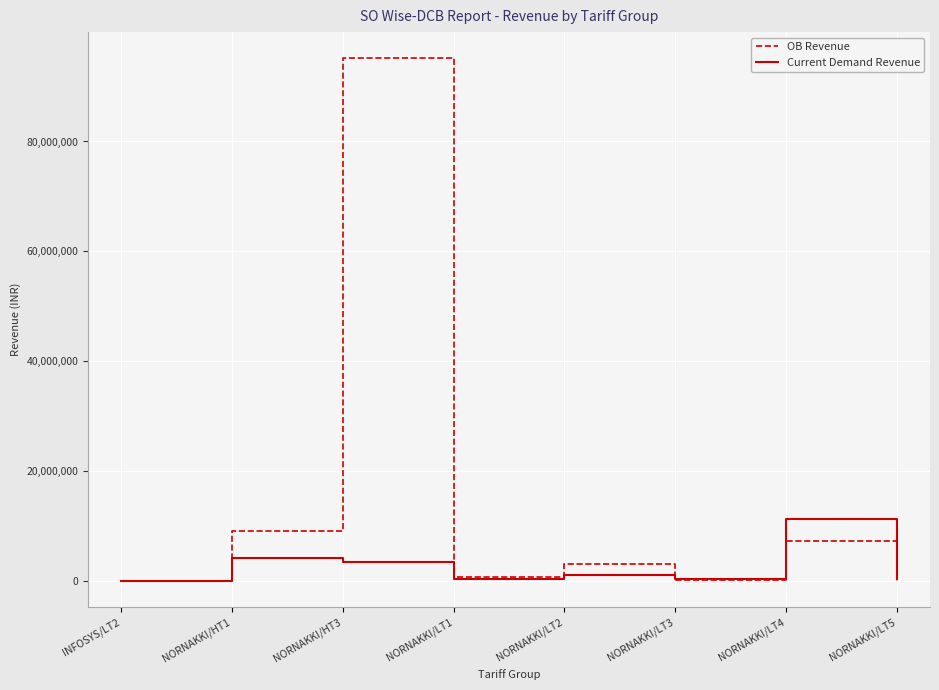

List the series in order of their peak value, highest first.

OB Revenue, Current Demand Revenue